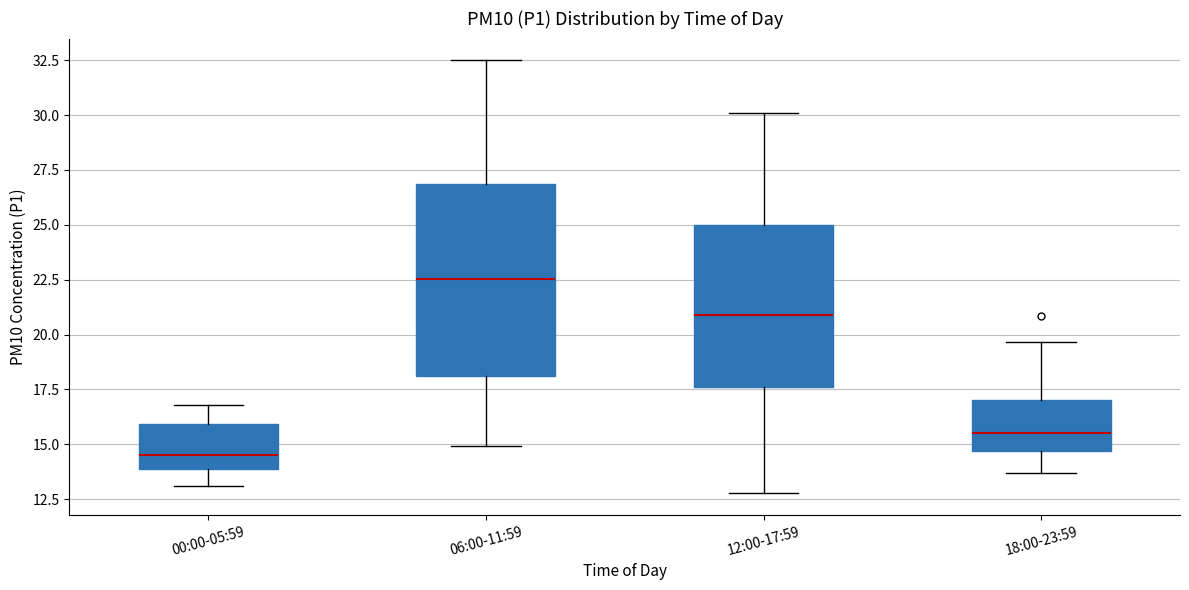

Which box's median line is the lowest?

00:00-05:59